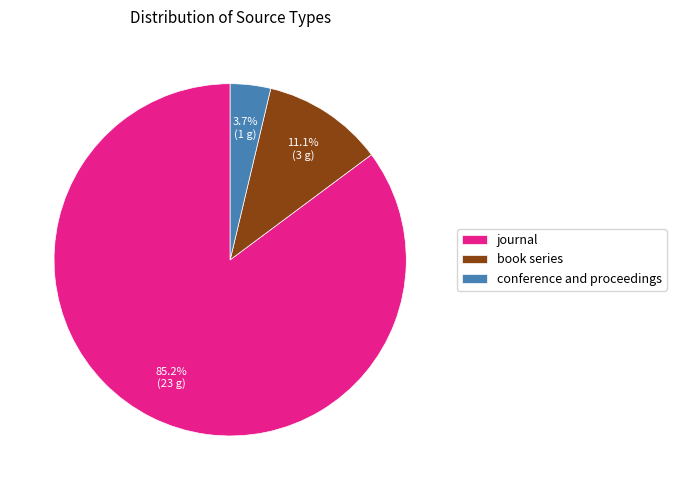

Rank the categories by value from highest to lowest.

journal, book series, conference and proceedings